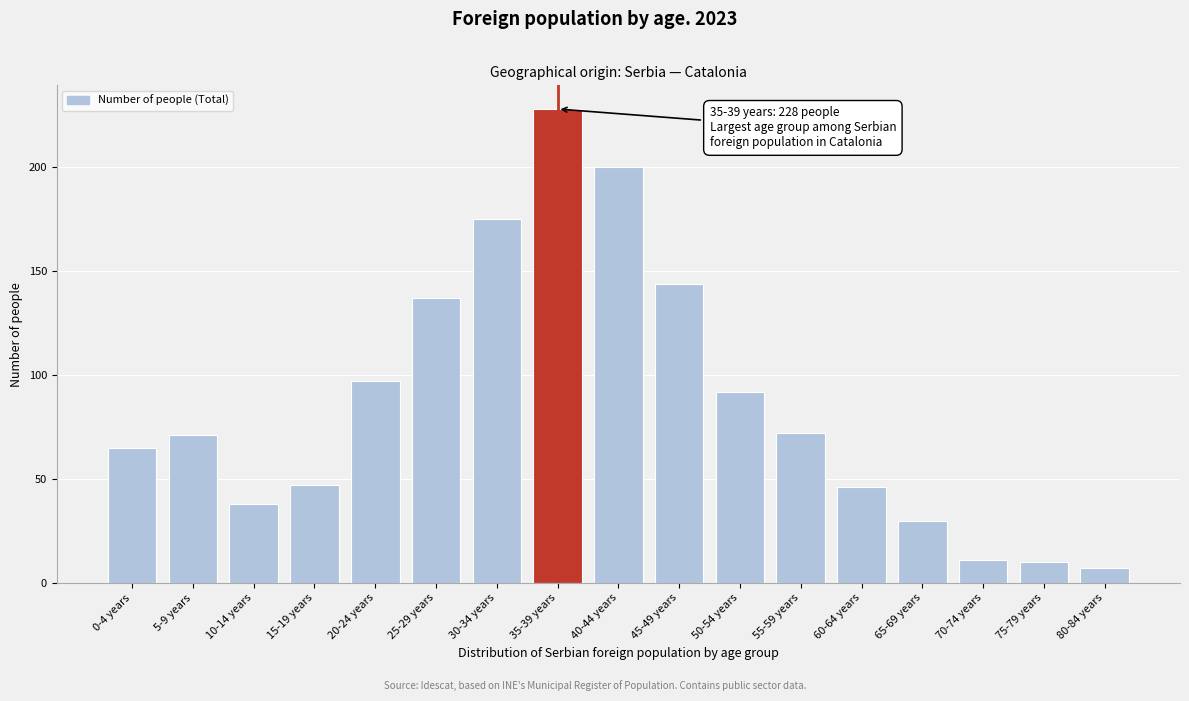

Reading left to right, extract all data points from this chart.

65	71	38	47	97	137	175	228	200	144	92	72	46	30	11	10	7